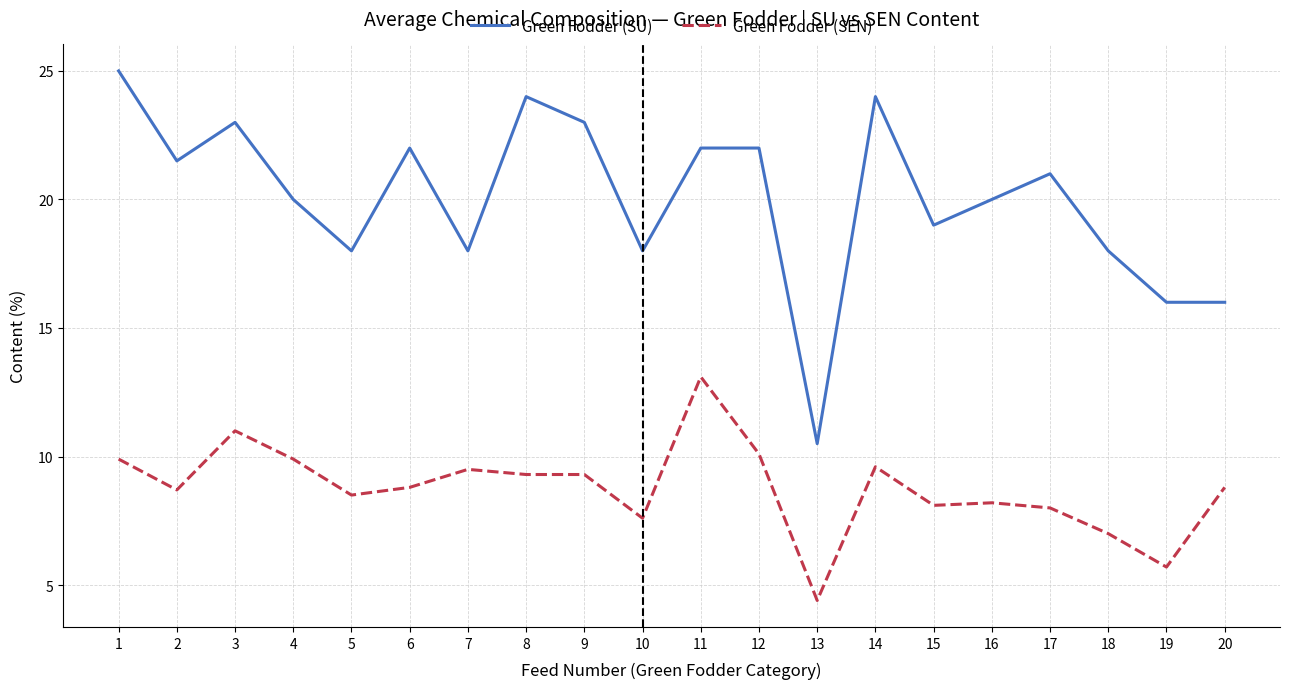

Rank the series by their average value, from lowest to highest.

Green Fodder (SEN), Green Fodder (SU)